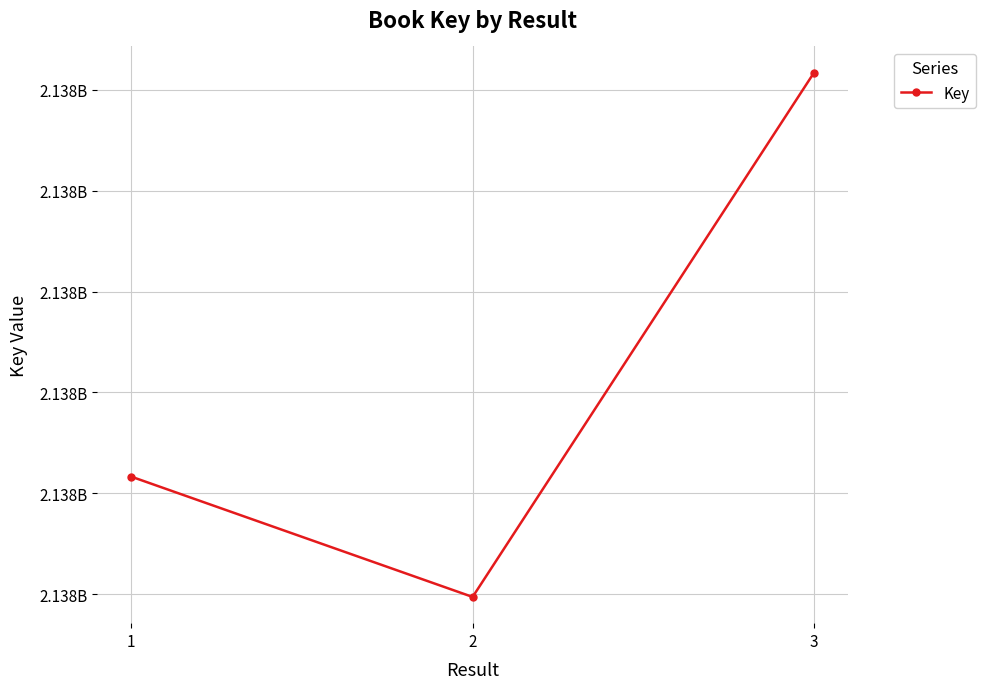

At which label is the value closest to 2137711419?

1